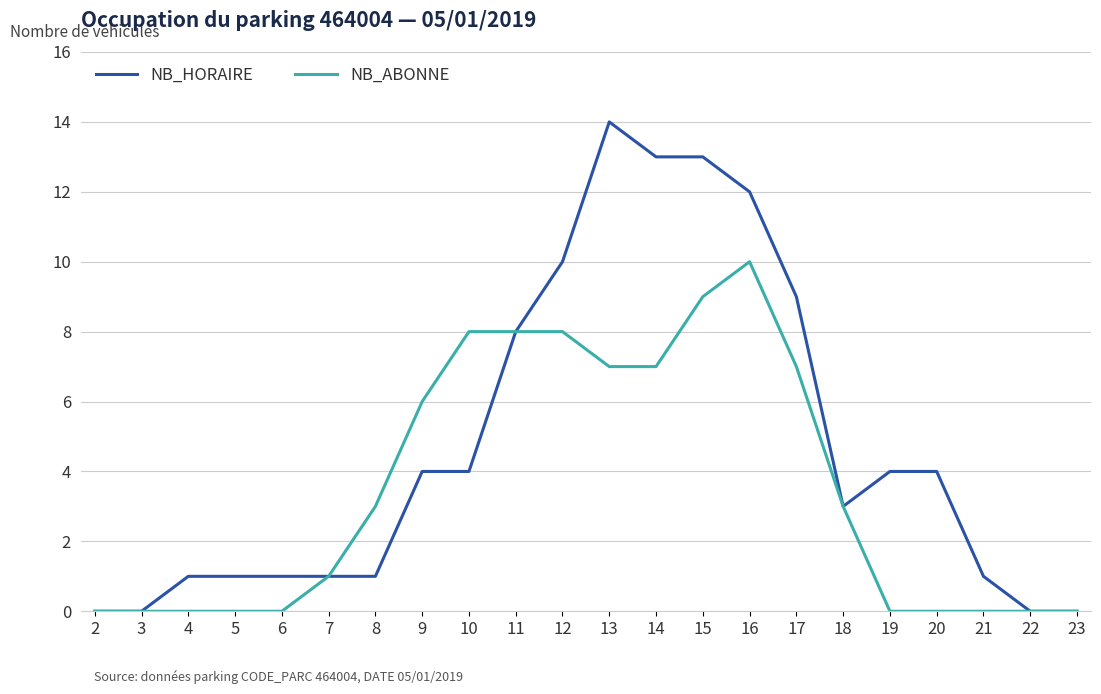

Is it true that NB_ABONNE equals 6 at 19?

False